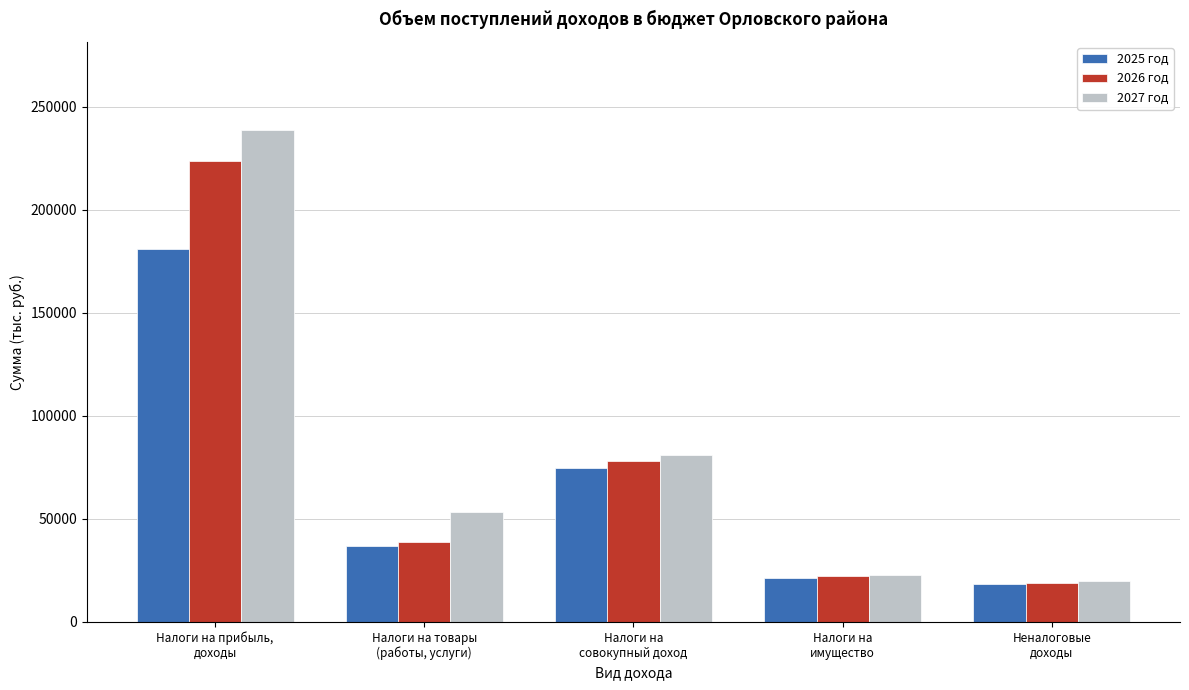

Reading right to left, extract all data points from this chart.

2025 год: 18207.5	21304.4	74868.0	36824.7	180954.1
2026 год: 18950.0	22104.9	77862.6	38800.5	223731.6
2027 год: 19734.9	23003.5	80977.5	53296.3	238528.1